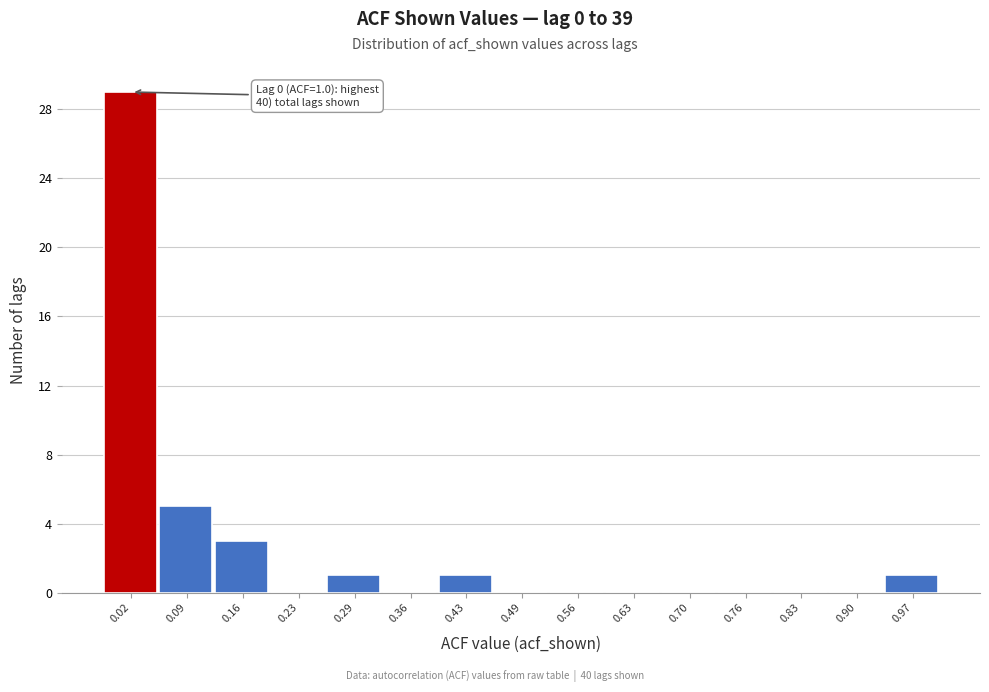

Over which range of the x-axis is the bar tallest?

-0.01 to 0.06